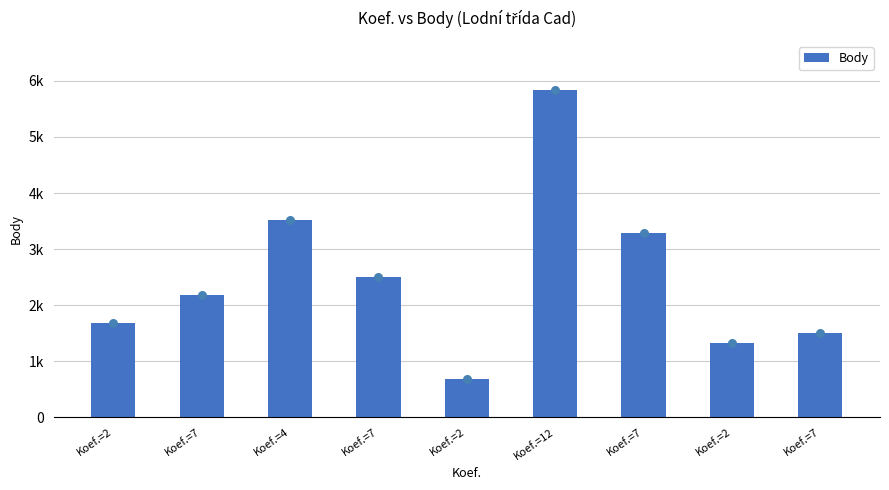

What is the change in value from Koef.=7 to Koef.=7?

-989